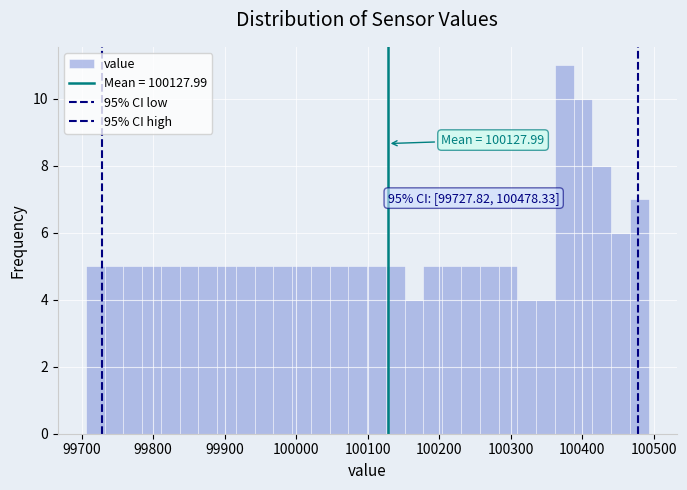

Read against the x-axis, roughly where is the centre of the tallest bar?

100370